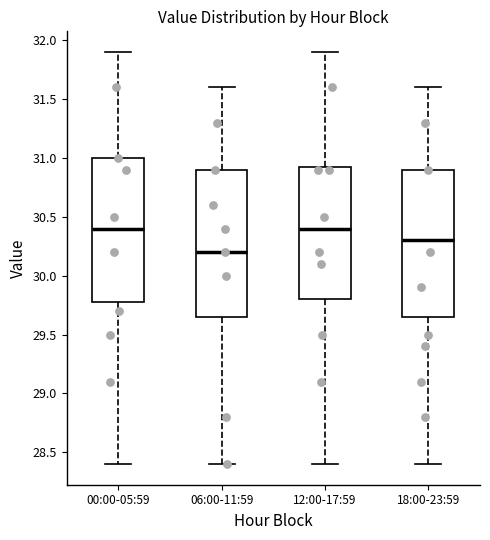

Where does the lower whisker of the box for 12:00-17:59 end on the y-axis? The values are not printed on the chart, so give them approximately, as read against the axis.

28.40